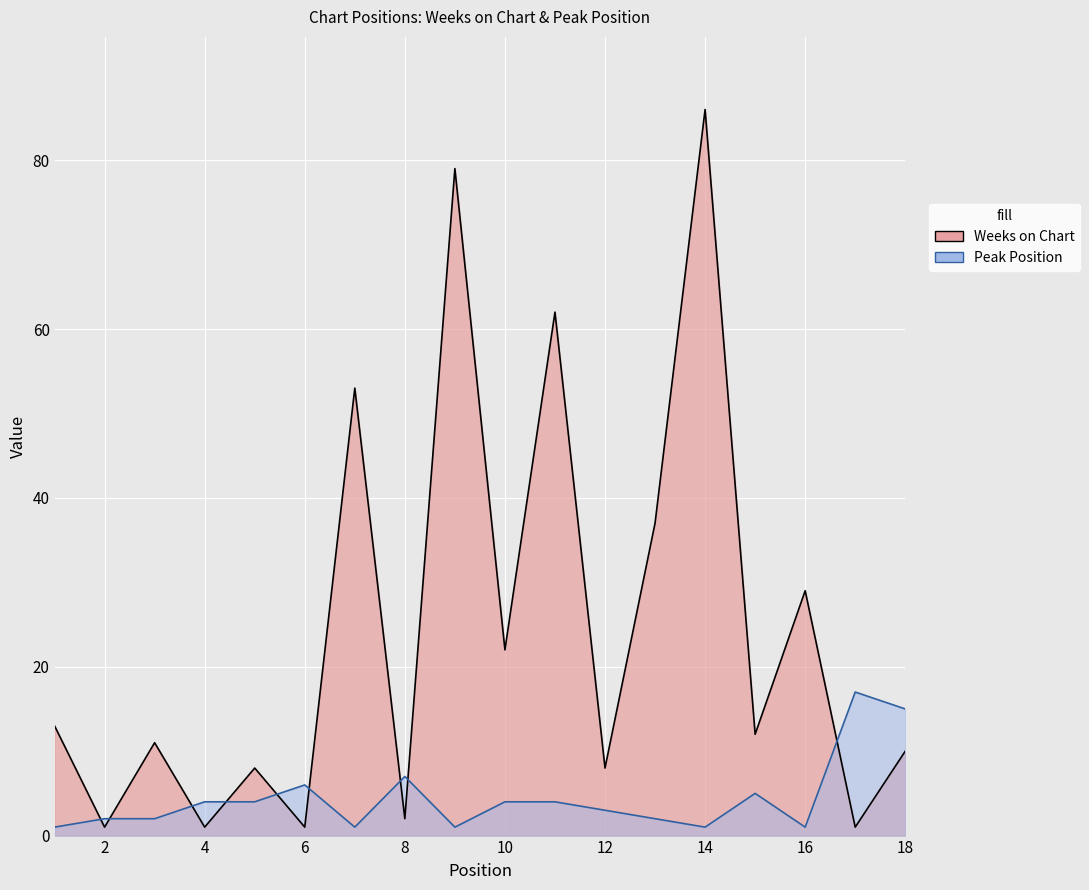

Where do Weeks on Chart and Peak Position first cross each other?

1 and 2